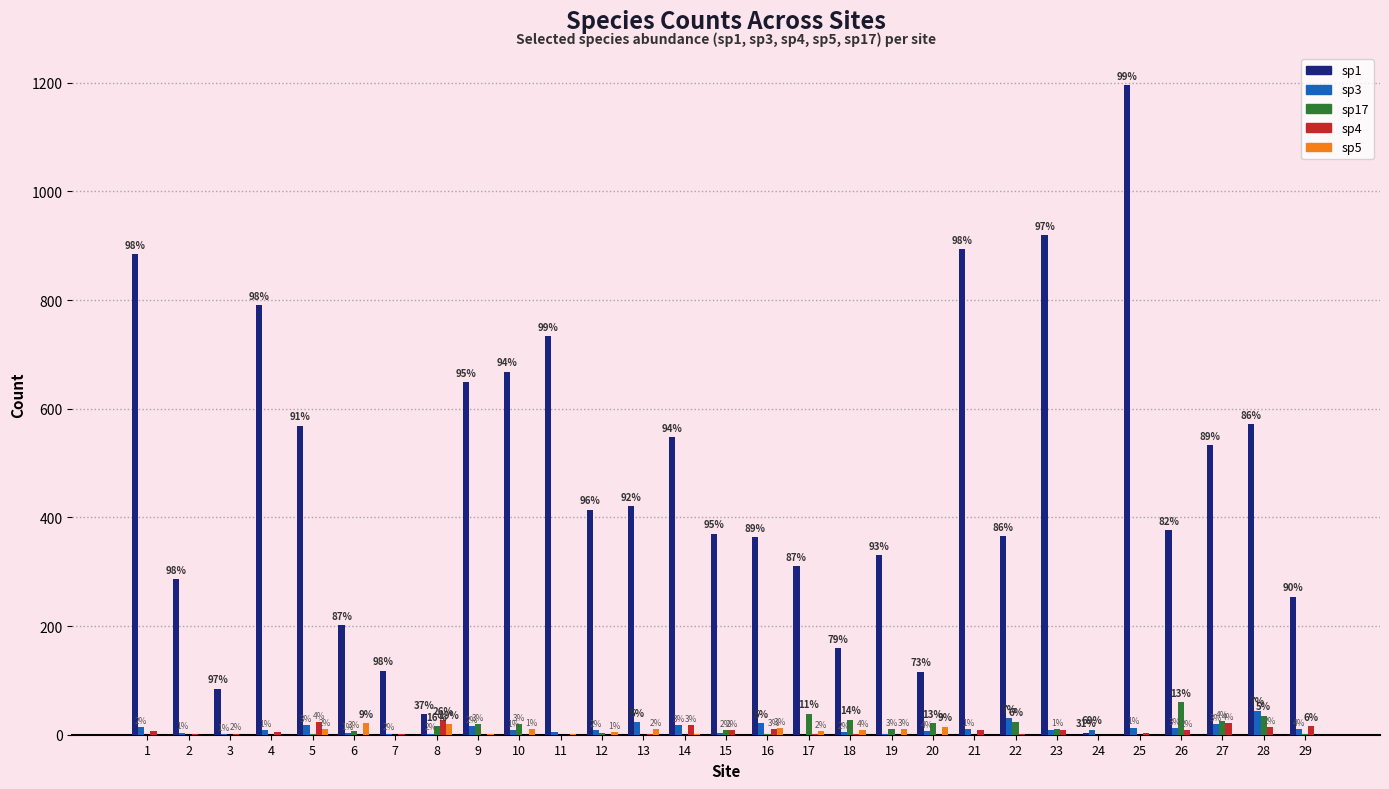

At which category is the sum across all series the highest?

25